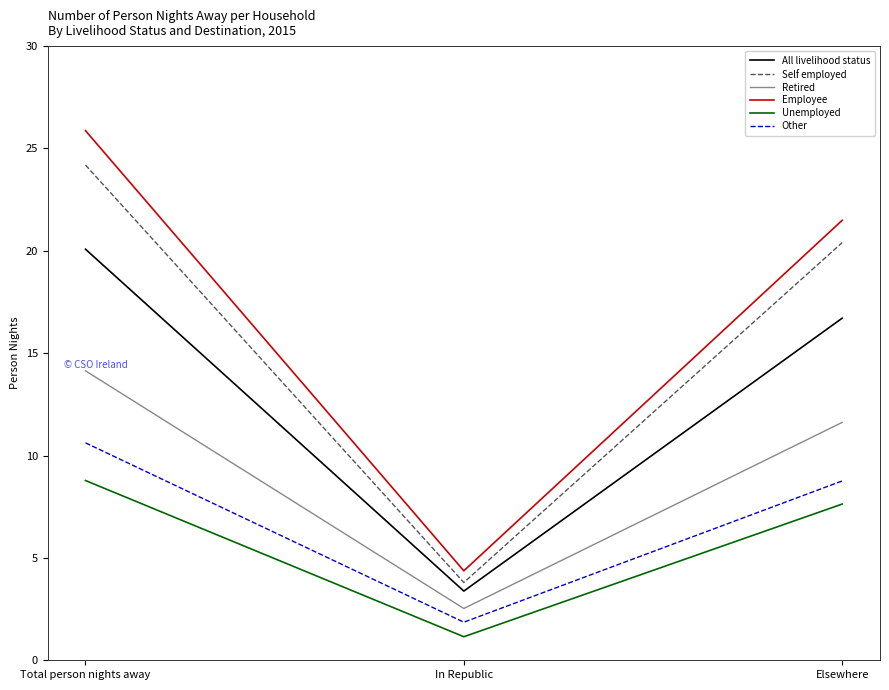

Which category has the lowest value across all series?

In Republic